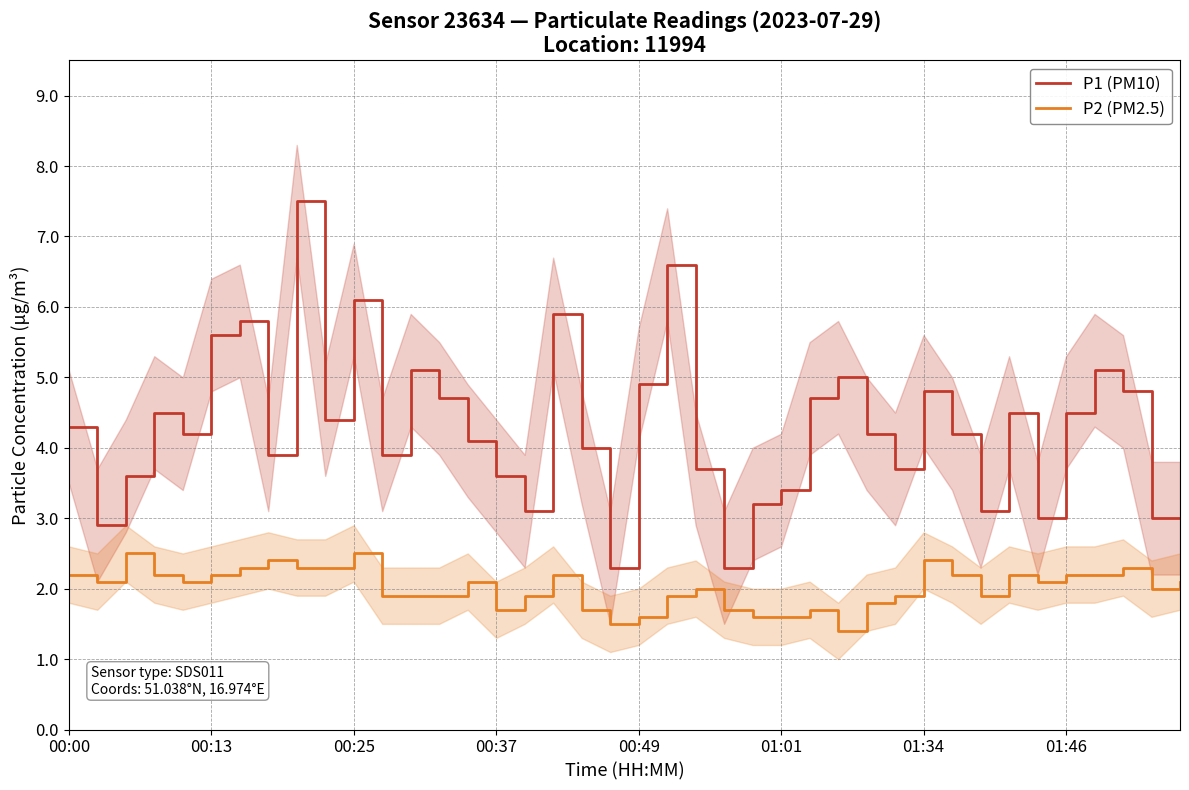

The P2 (PM2.5) series shows 1.2 at 9. True or false?

False